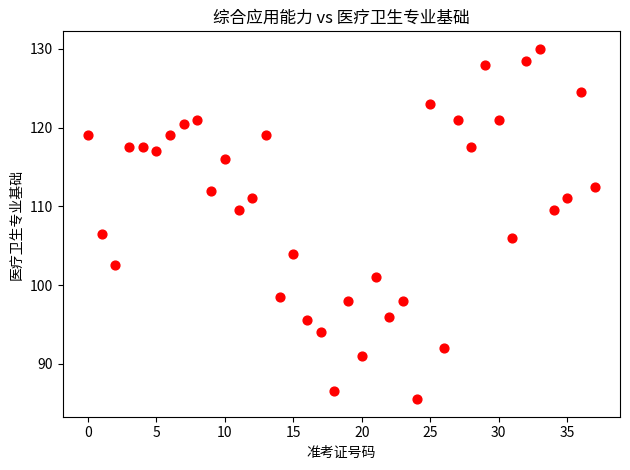

What Y value in the scatter plot is closest to 107?

106.5